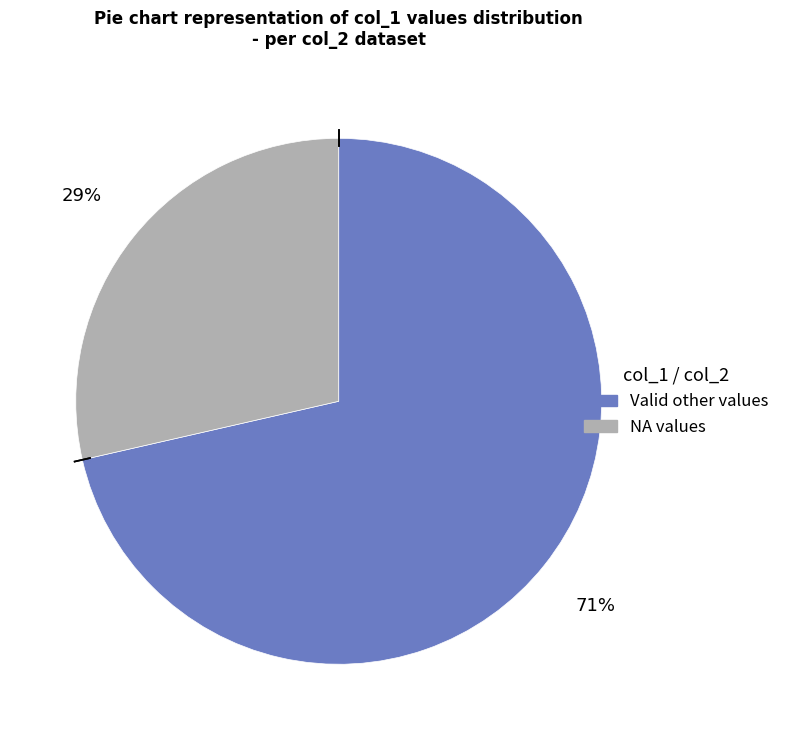

Is there a majority slice in this chart?

Yes